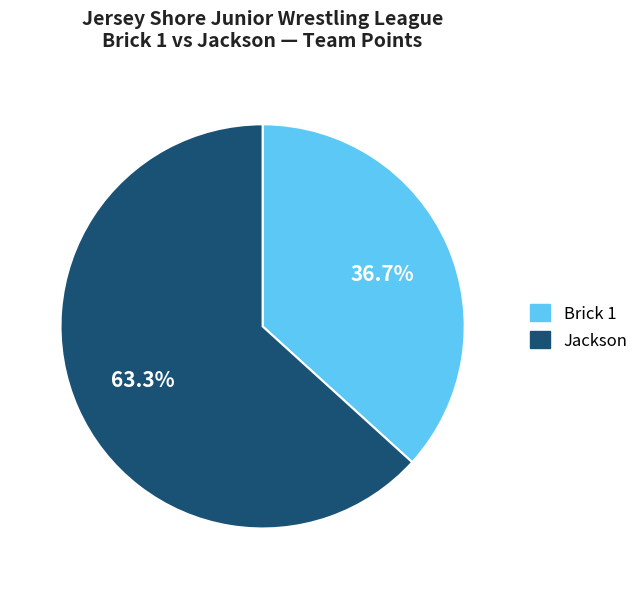

What percentage is NOT represented by Brick 1?

63.3%